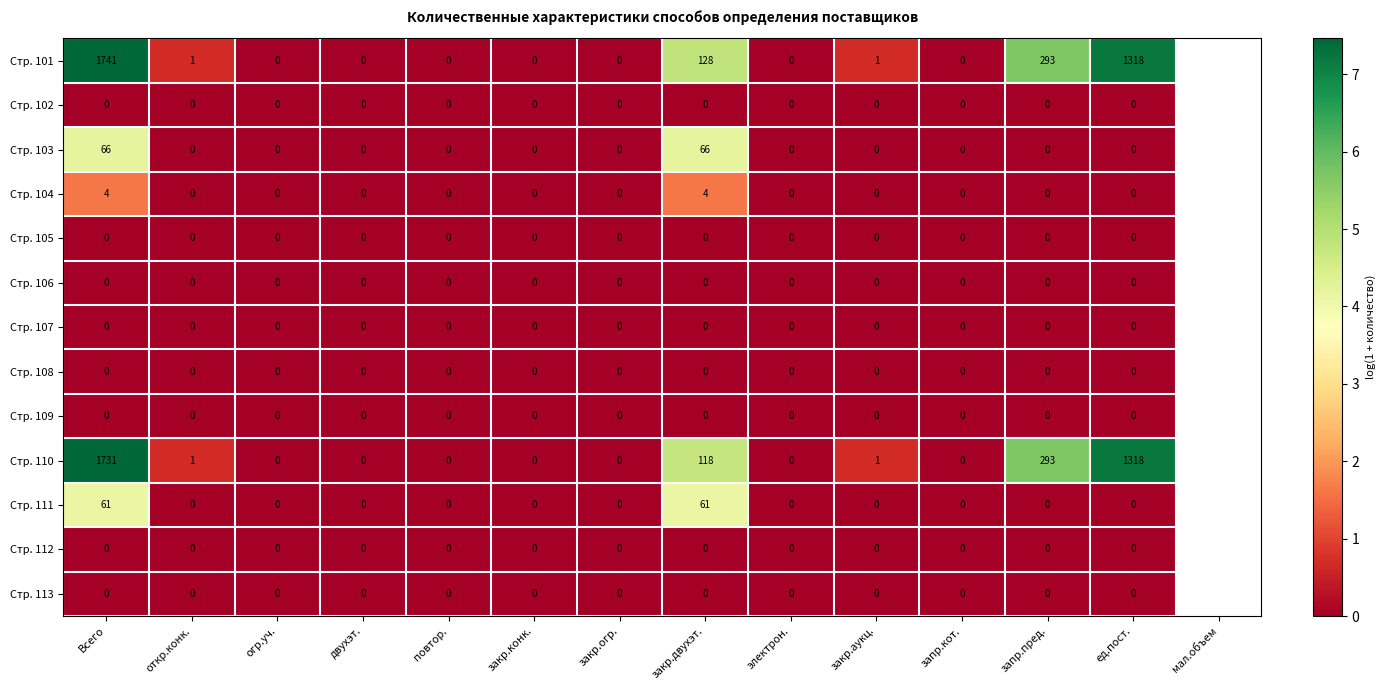

What is the approximate value of Стр. 104 at Всего?

4